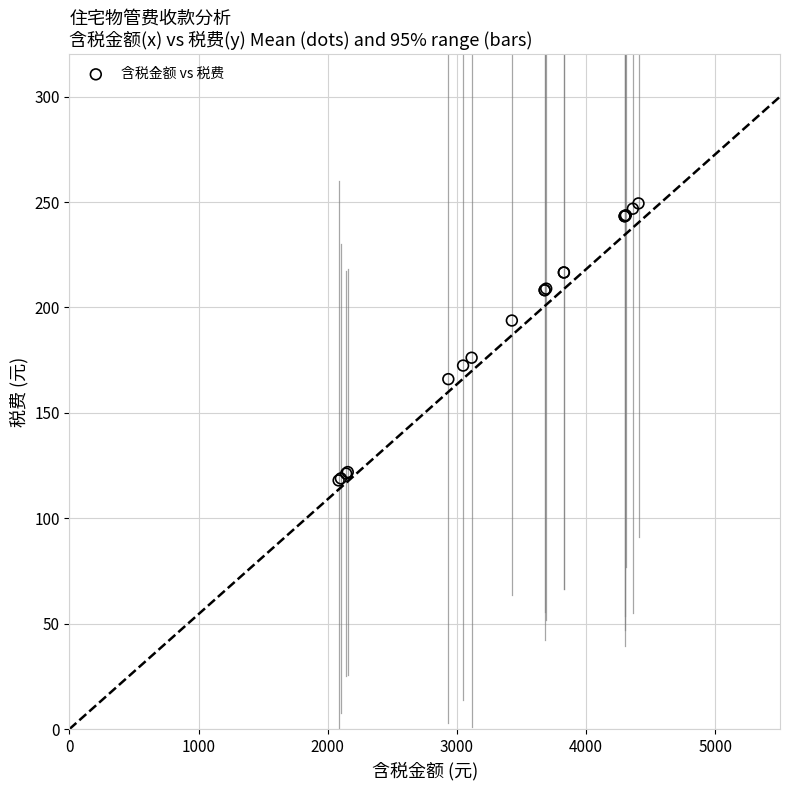

What Y value in the scatter plot is closest to 183?

176.2